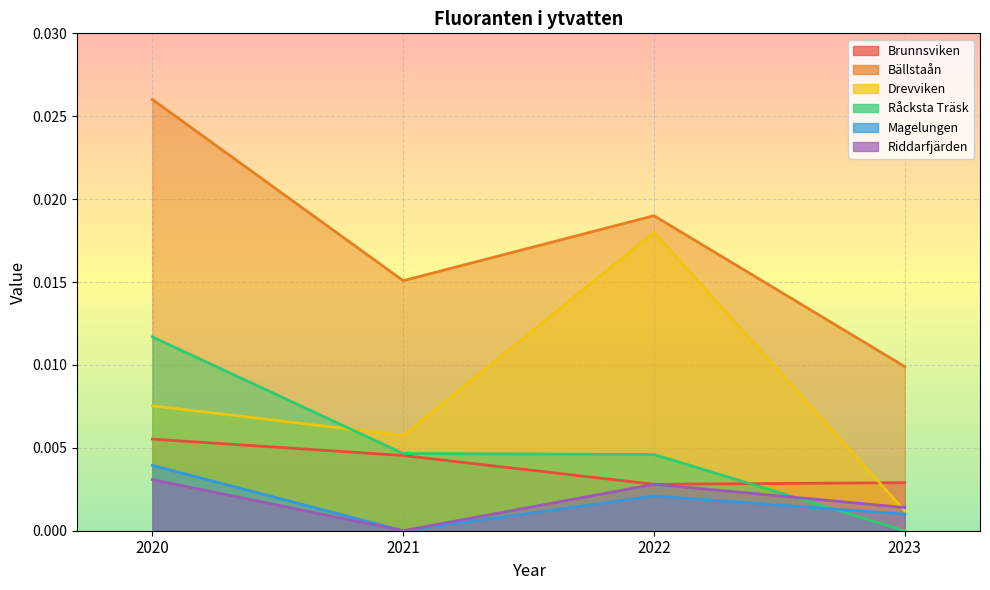

How many times do Drevviken and Riddarfjärden cross each other?

1